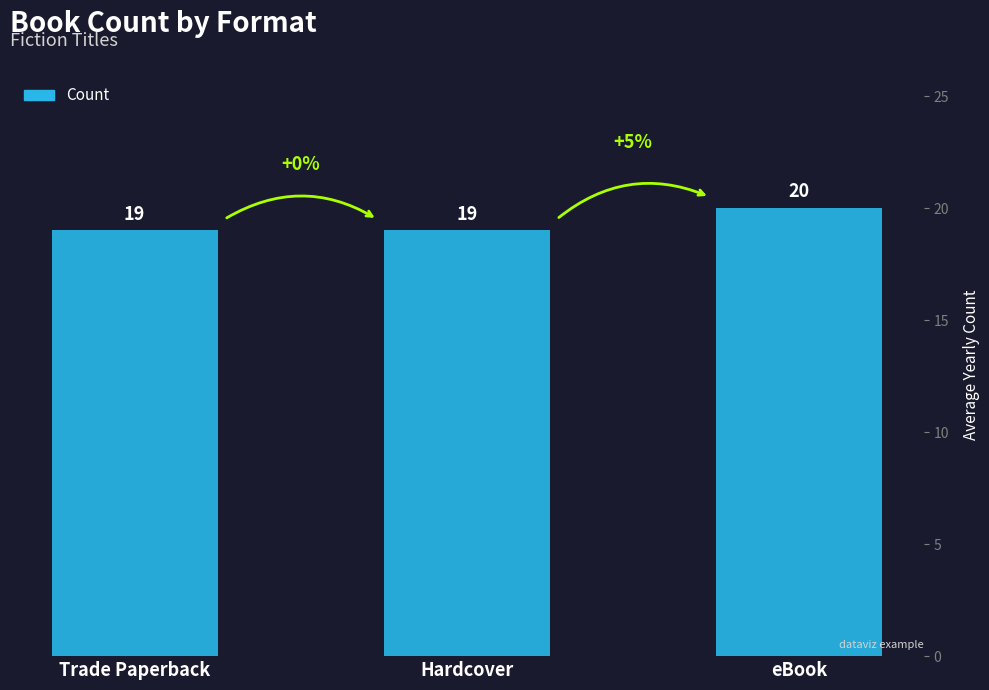

Which label corresponds to the largest value in the chart?

eBook